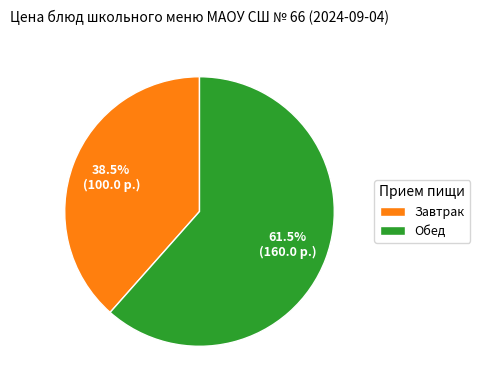

Does any single category account for the majority?

Yes